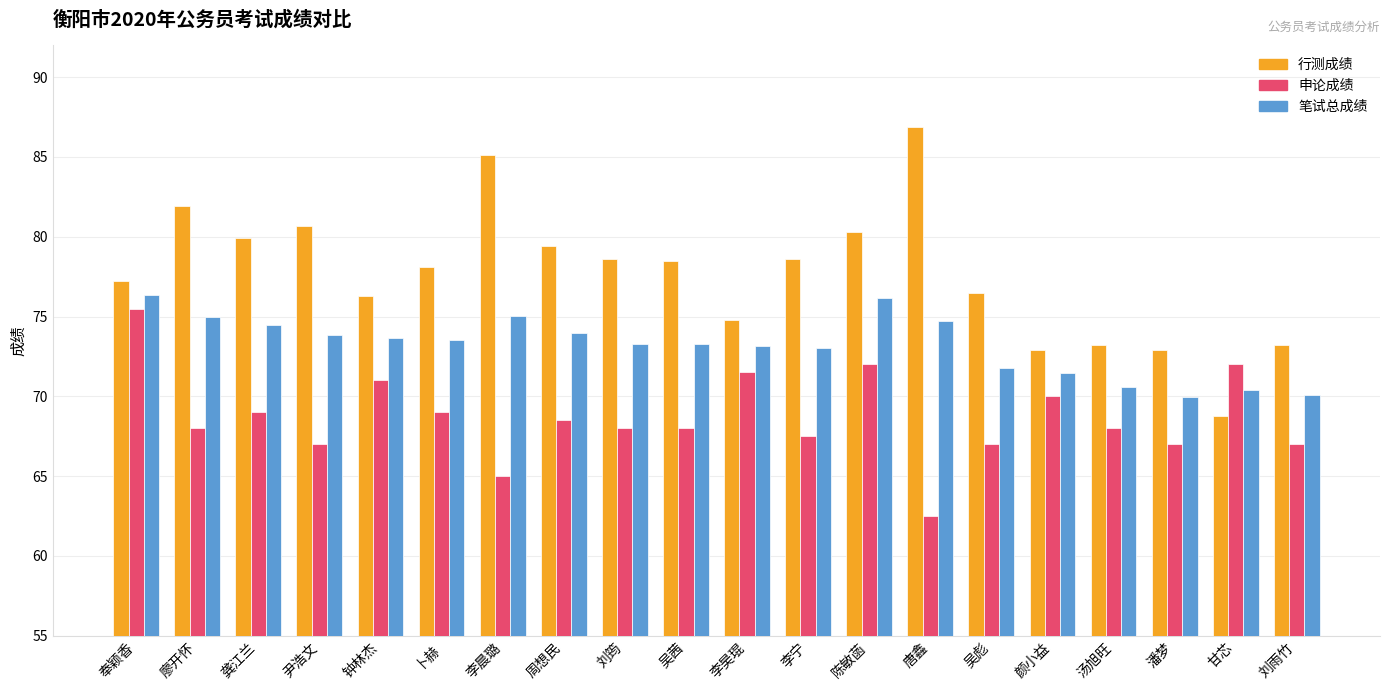

The value of 笔试总成绩 at 唐鑫 is 74.7. True or false?

True